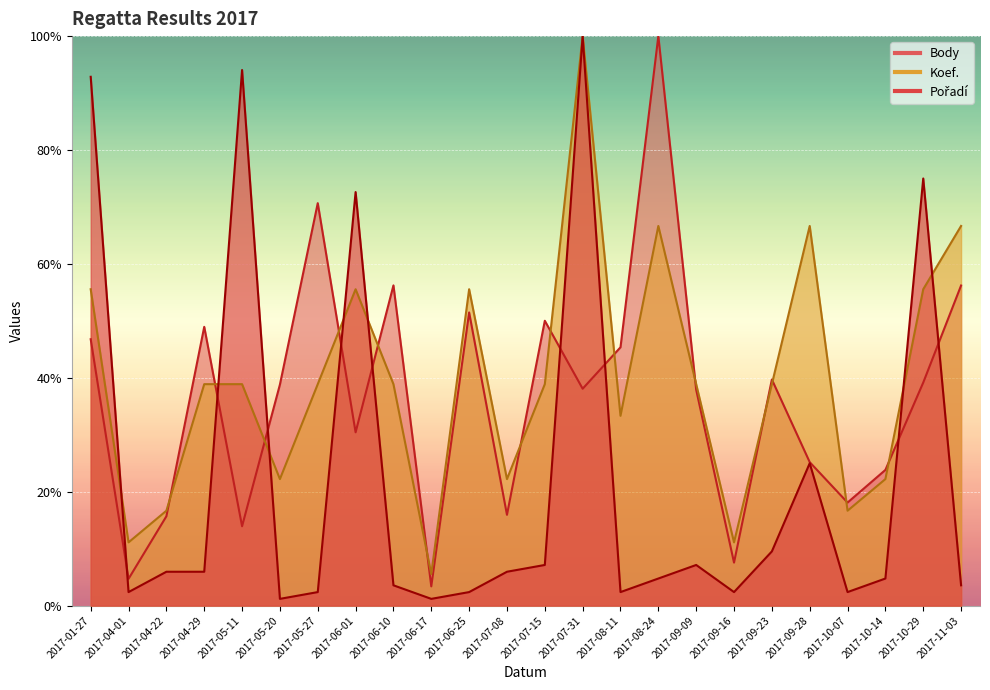

In Pořadí, how many points are lower than both neighbors (excluding endpoints)?

6